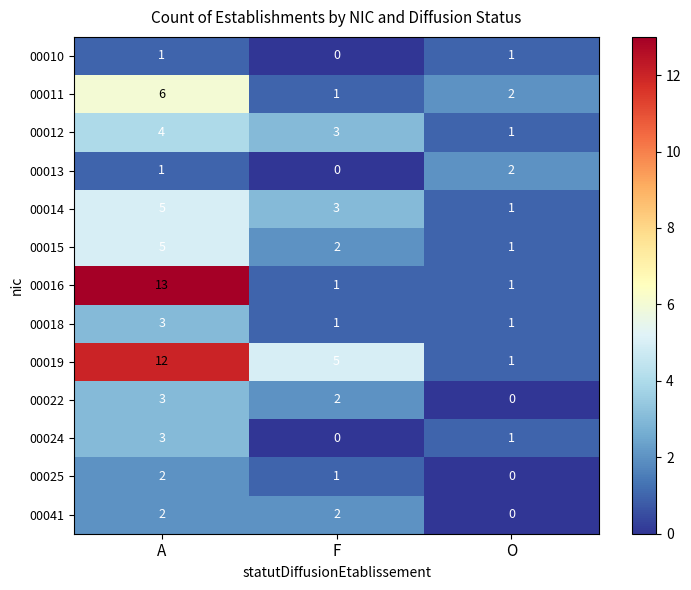

What is the spread (max minus min) of values at F?

5